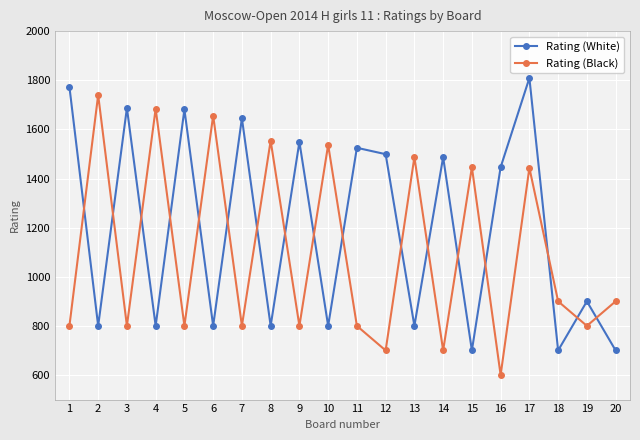

What is the smallest value displayed?

600